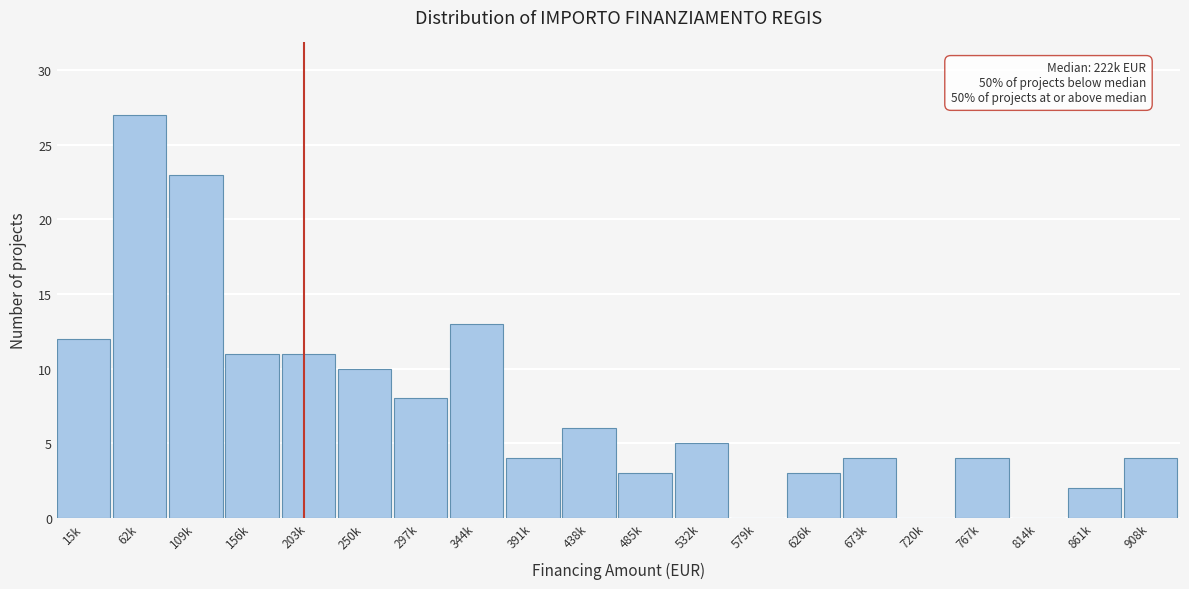

Reading right to left, list all the values displayed in this chart.

908k=4	861k=2	814k=0	767k=4	720k=0	673k=4	626k=3	579k=0	532k=5	485k=3	438k=6	391k=4	344k=13	297k=8	250k=10	203k=11	156k=11	109k=23	62k=27	15k=12